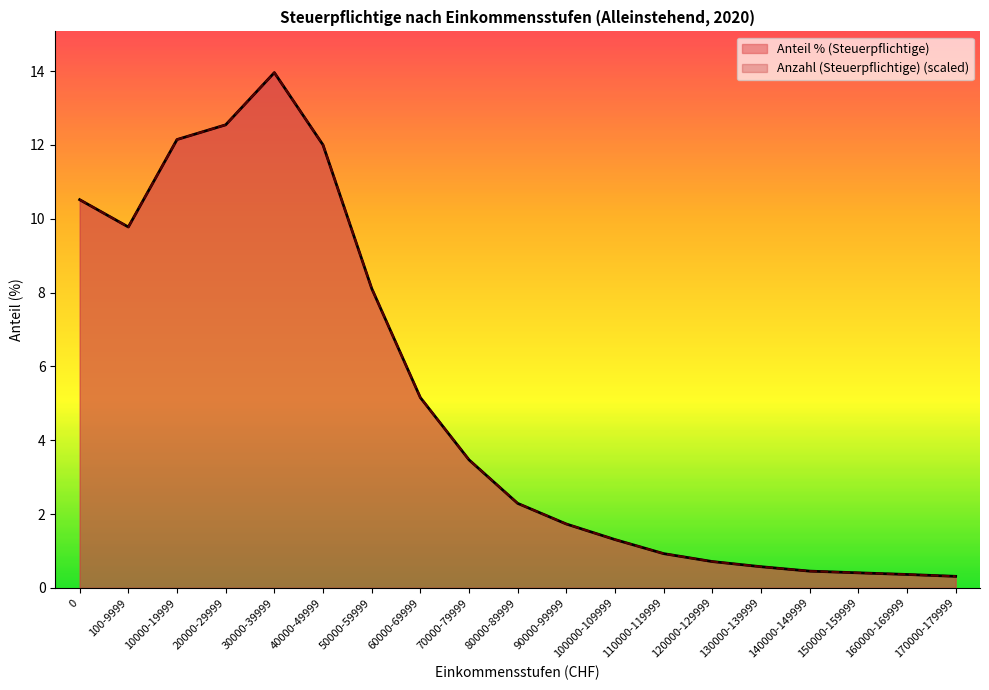

True or false: Anzahl (Steuerpflichtige) and Anteil % (Steuerpflichtige) intersect in this chart.

False